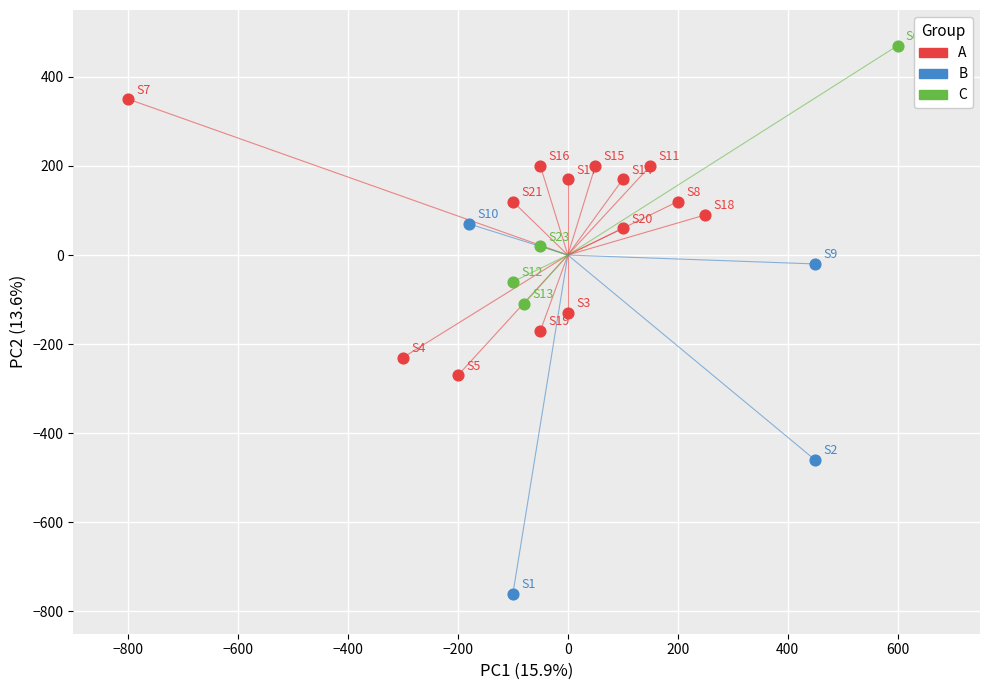

What are all the series names shown in the legend?

A, B, C